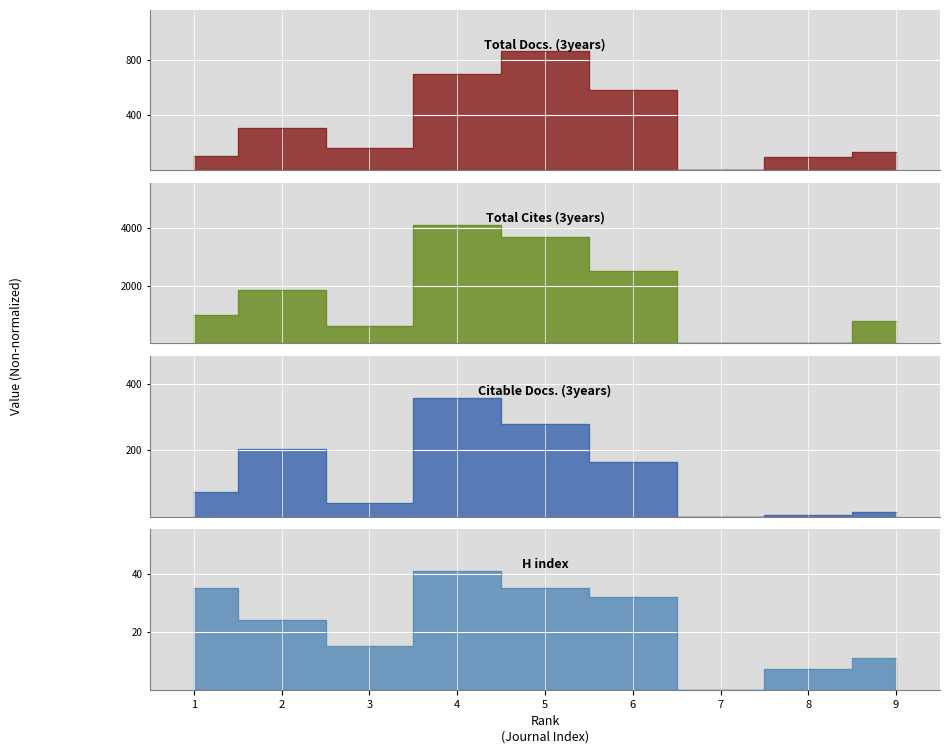

What are all the series names shown in the legend?

Total Docs. (3years), Total Cites (3years), Citable Docs. (3years), H index